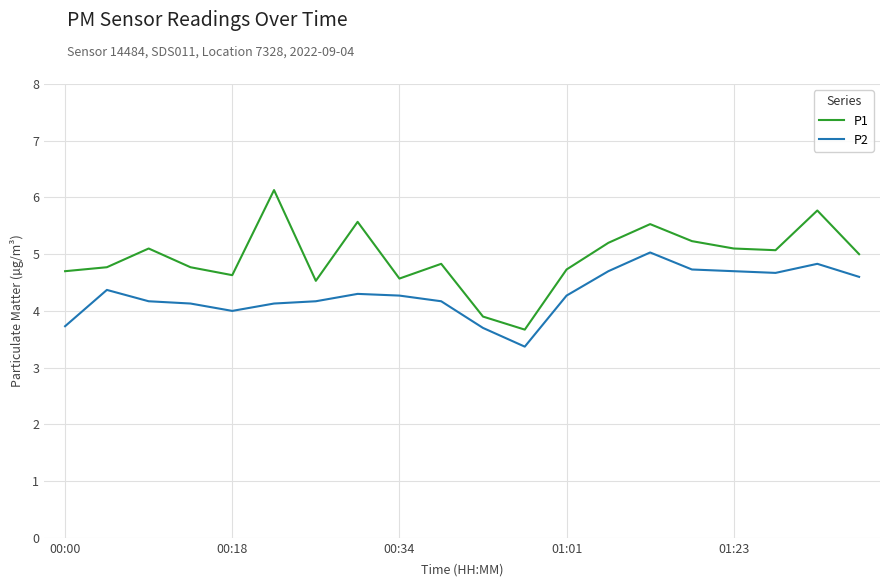

What is the difference between the maximum and minimum values in the P2 series?

1.7